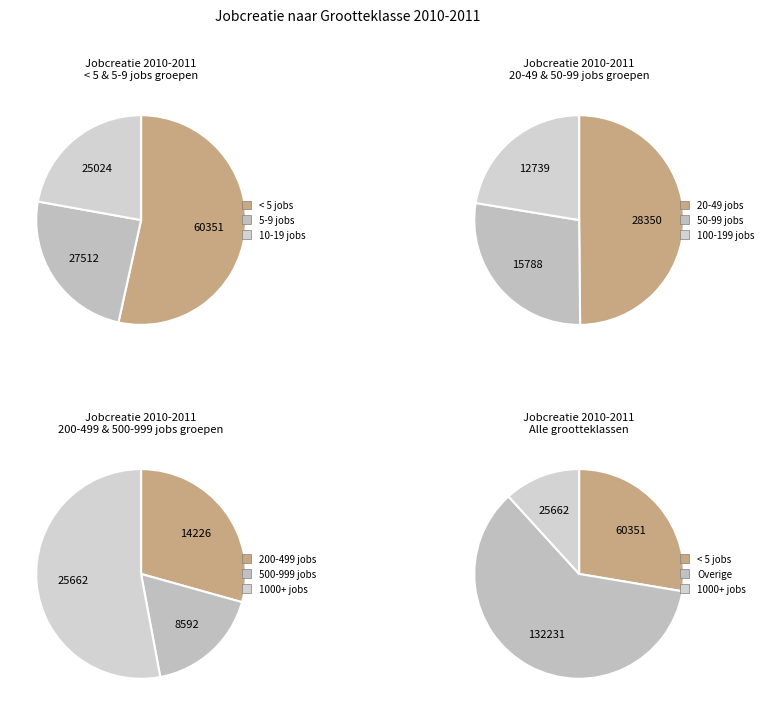

Between 100-199 jobs and 500-999 jobs, which is larger?

100-199 jobs